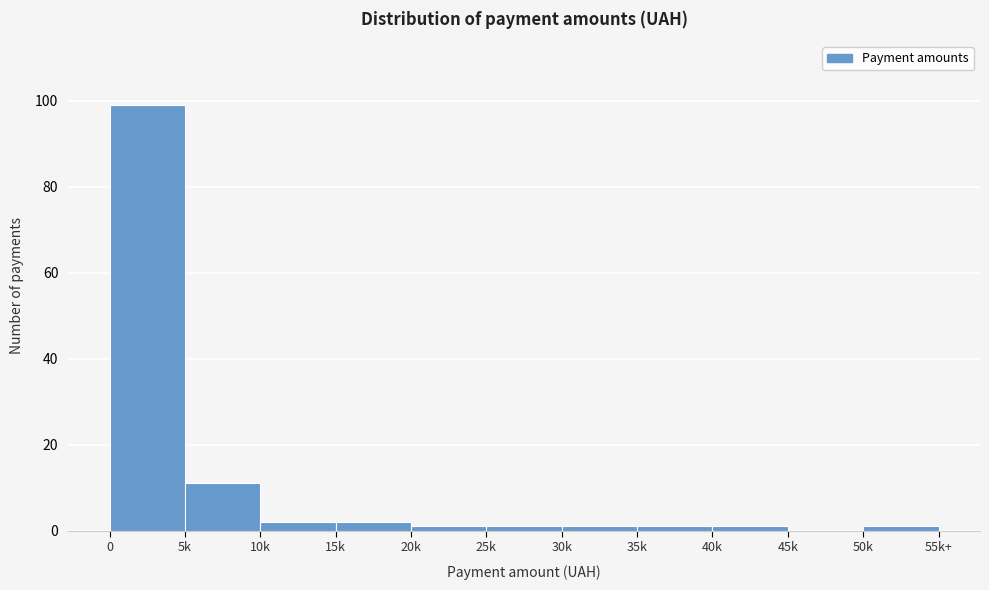

Reading left to right, what are all the values shown in this chart?

0=99	5k=11	10k=2	15k=2	20k=1	25k=1	30k=1	35k=1	40k=1	45k=0	50k=1